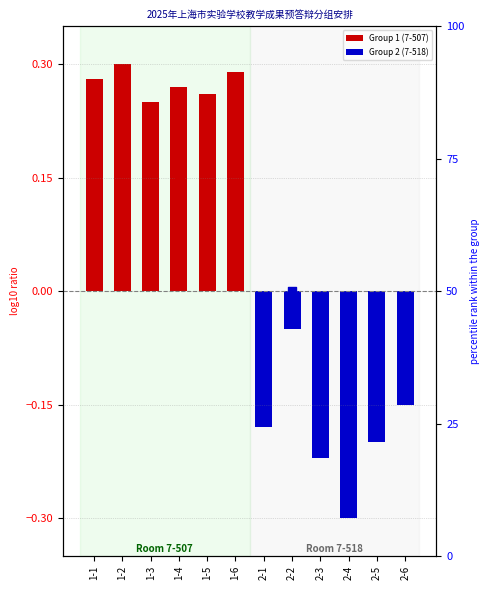

Which series contains the highest Y value?

Group 1 percentile